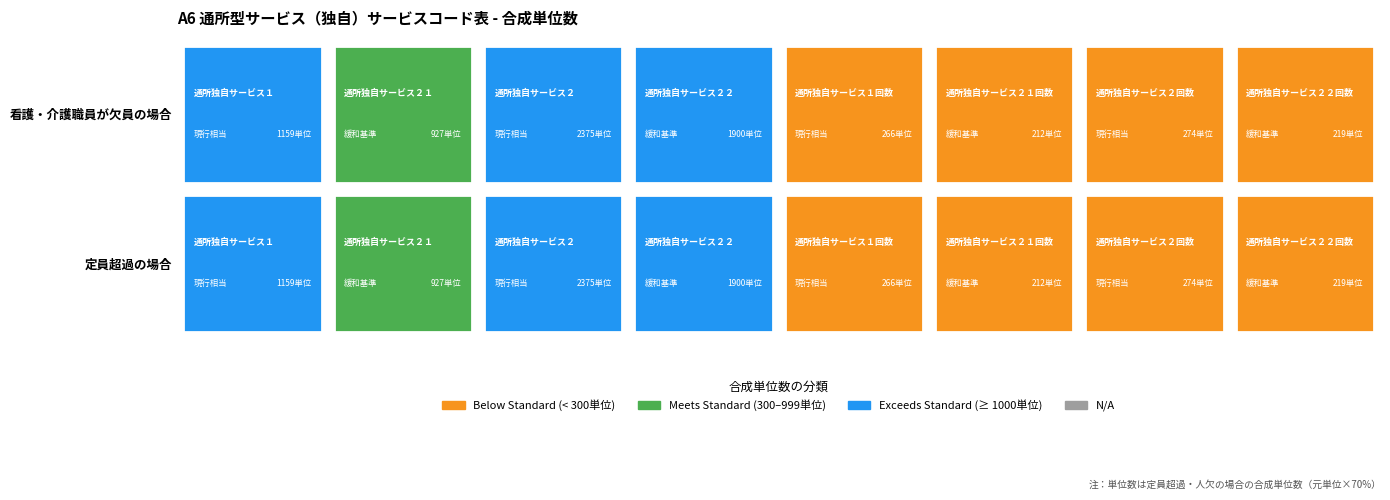

What is the total value across all series at 0?

14664